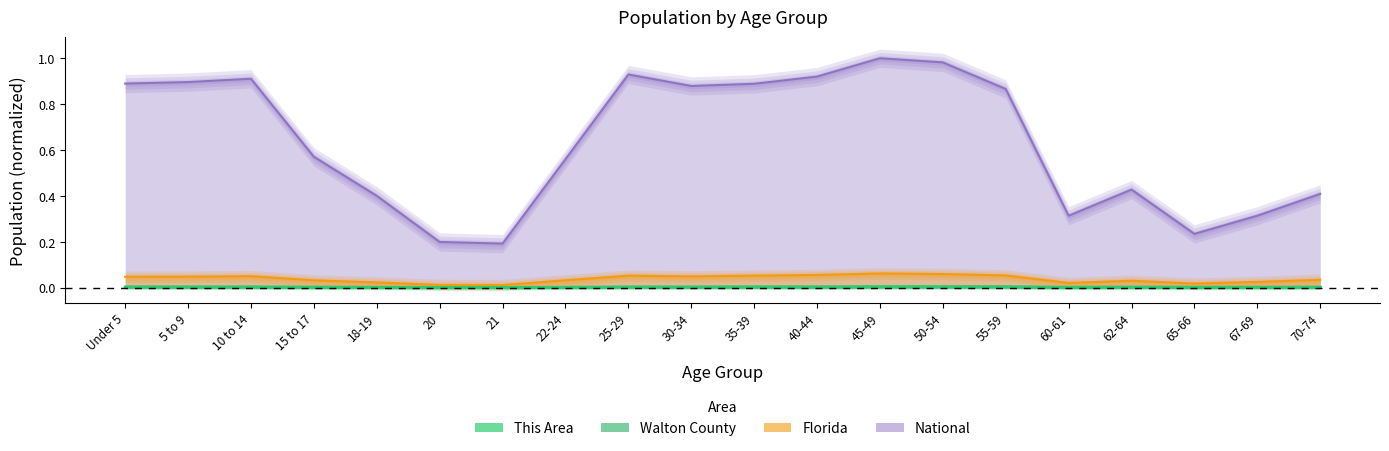

The value of National at 5 to 9 is 1.4. True or false?

False